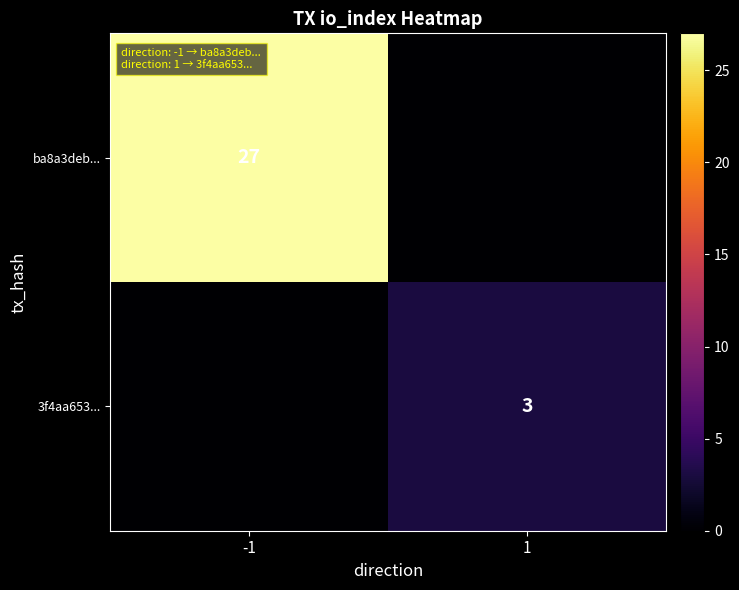

Is it true that 3f4aa653... equals 3 at 1?

True